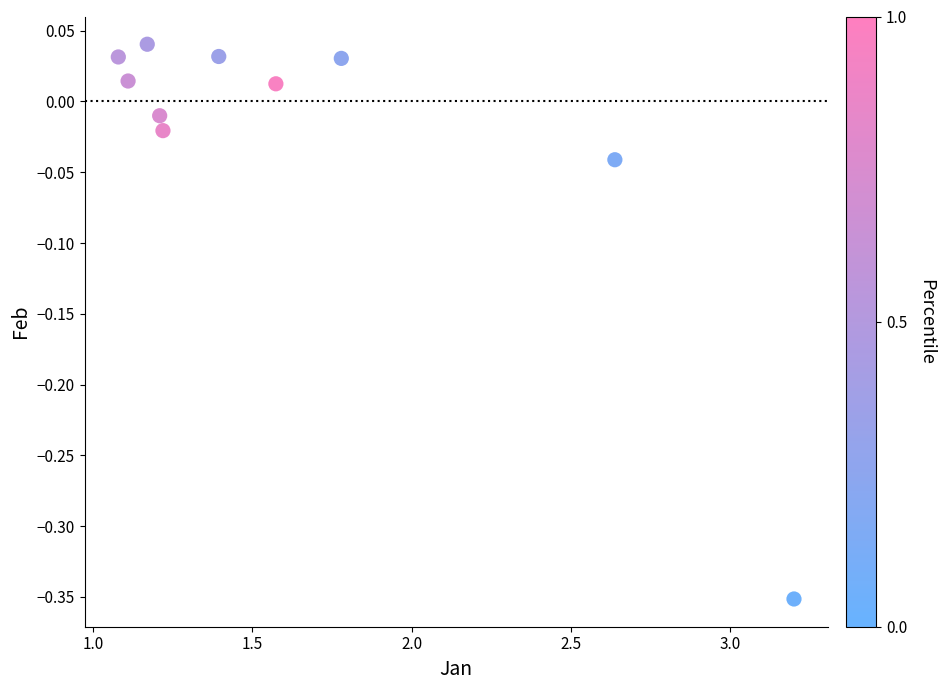

What is the average X value?

1.6